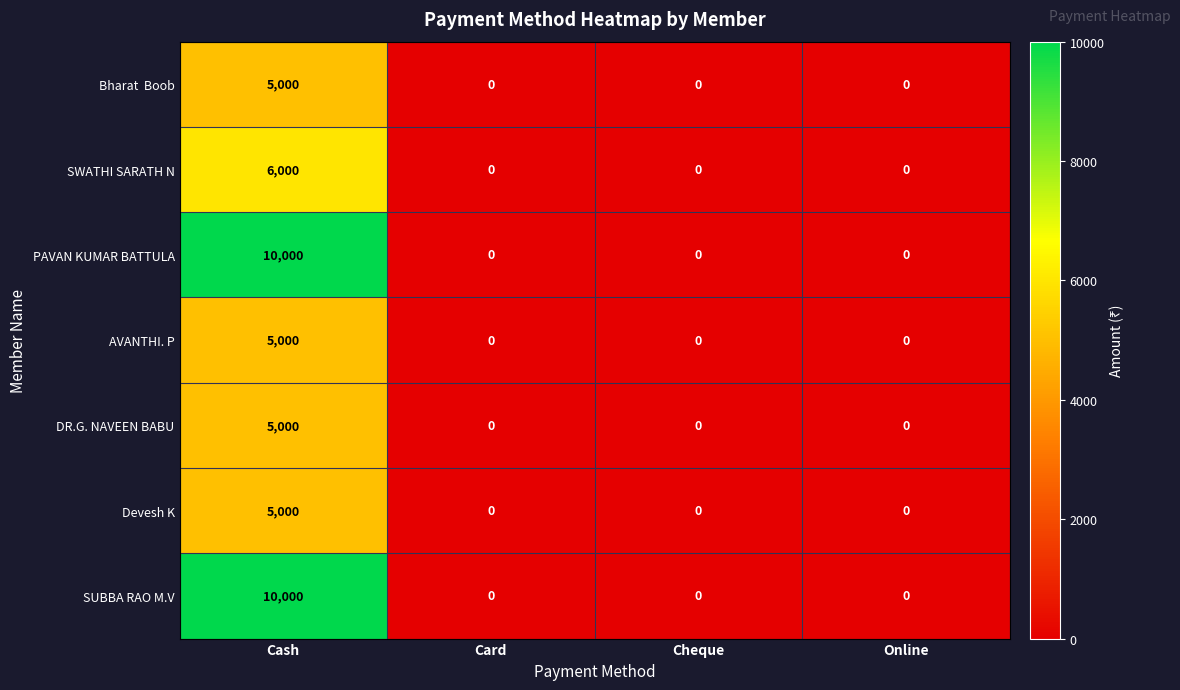

What is the difference between the maximum and minimum values in the DR.G. NAVEEN BABU series?

5000